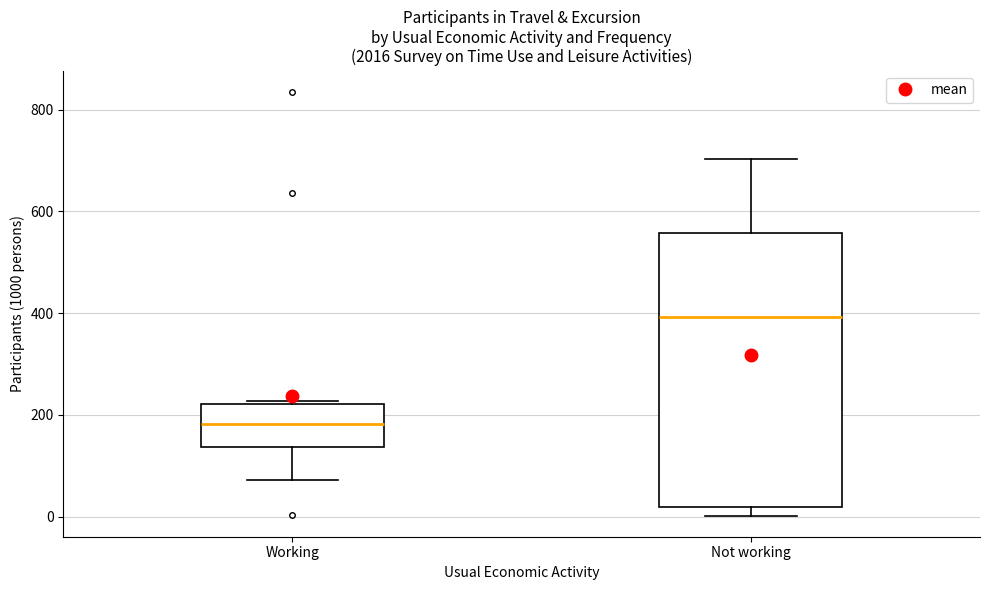

Which box's median line is the lowest?

Working